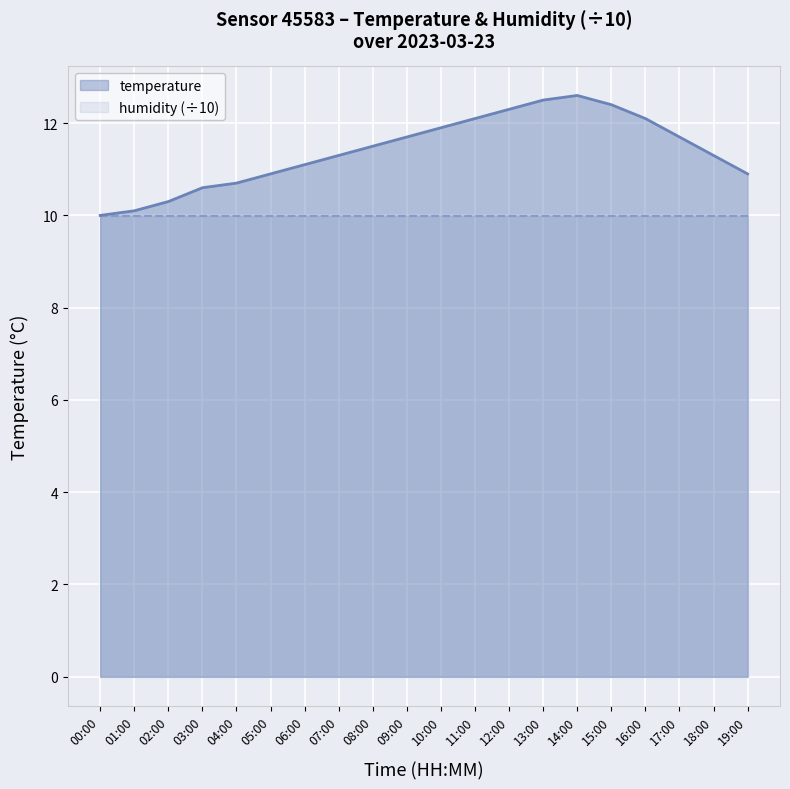

The chart shows a value of 10.0 at 00:00. True or false?

True